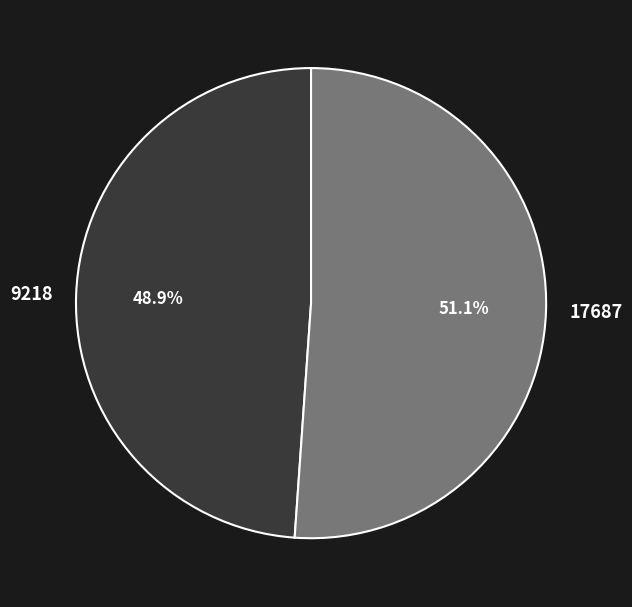

Do 9218 and 17687 together represent more than half of the pie?

Yes